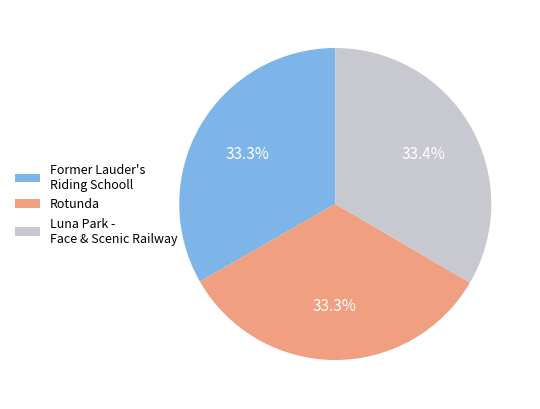

Does Rotunda account for over 50% of the chart?

No